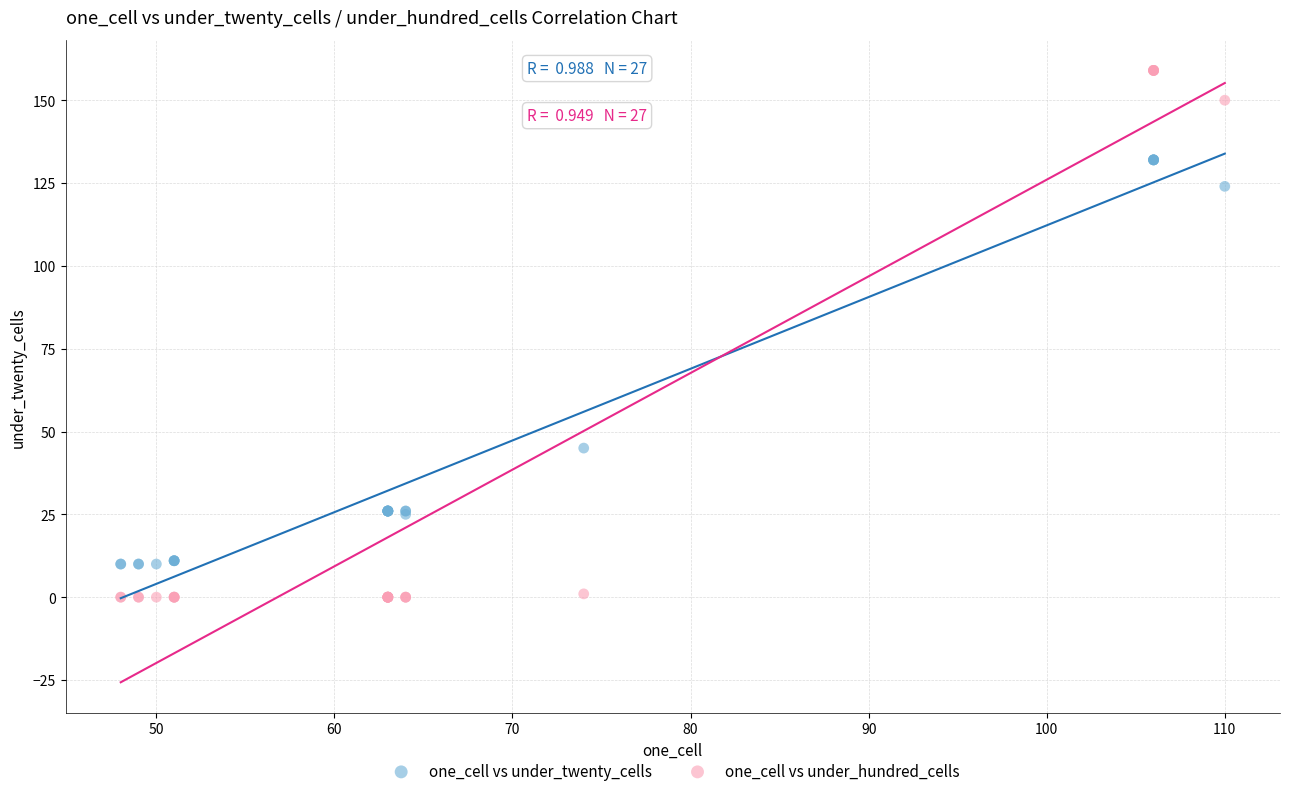

What is the X range (max minus min) for the scatter plot?

62